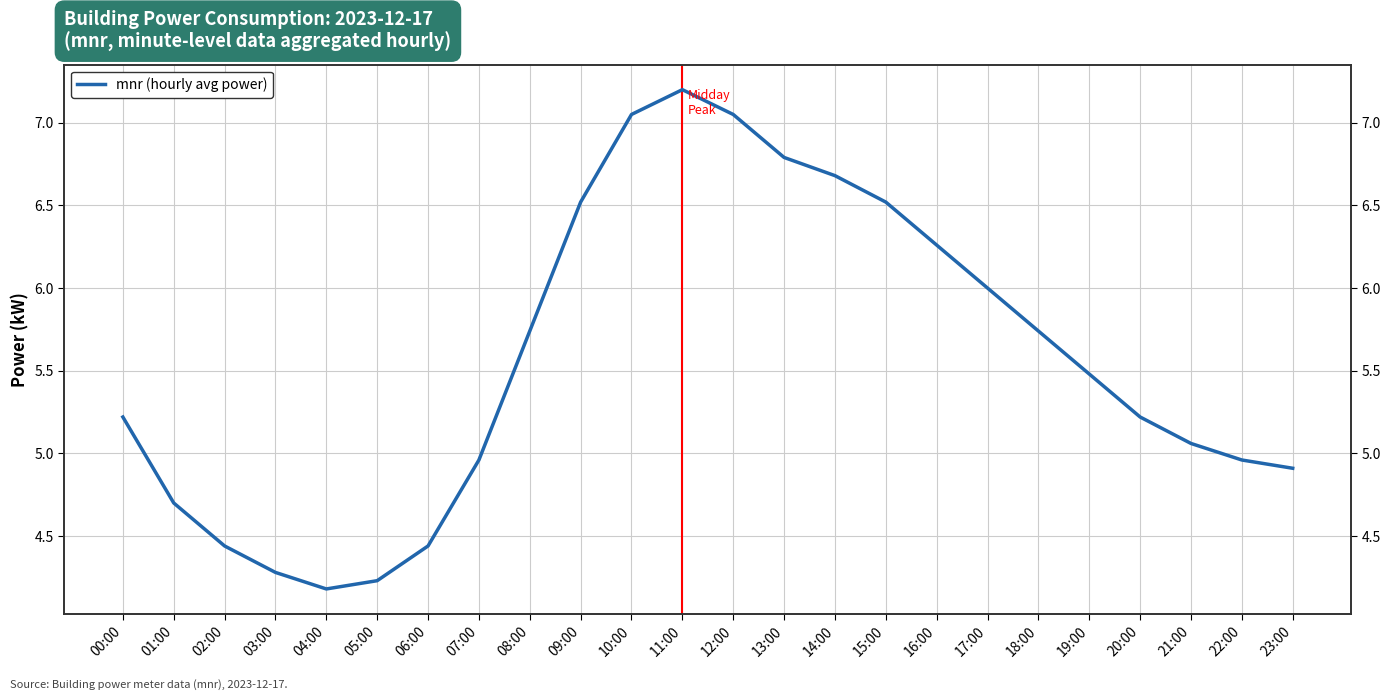

Count the number of values greater than 5.

15